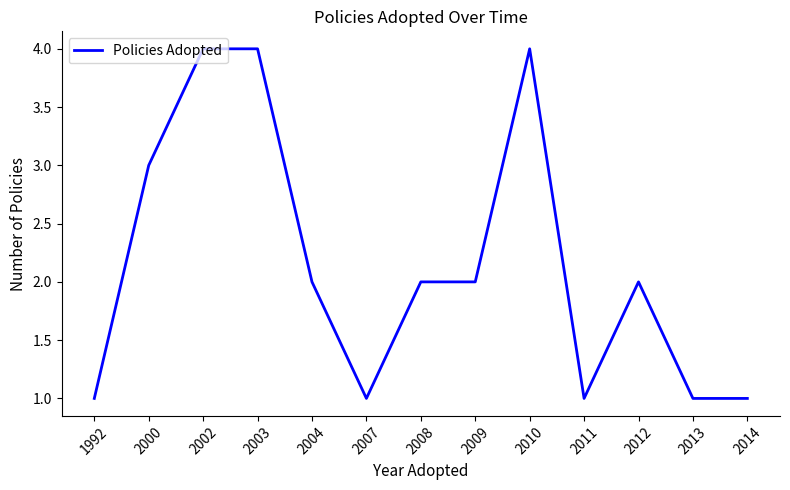

What is the greatest value displayed?

4